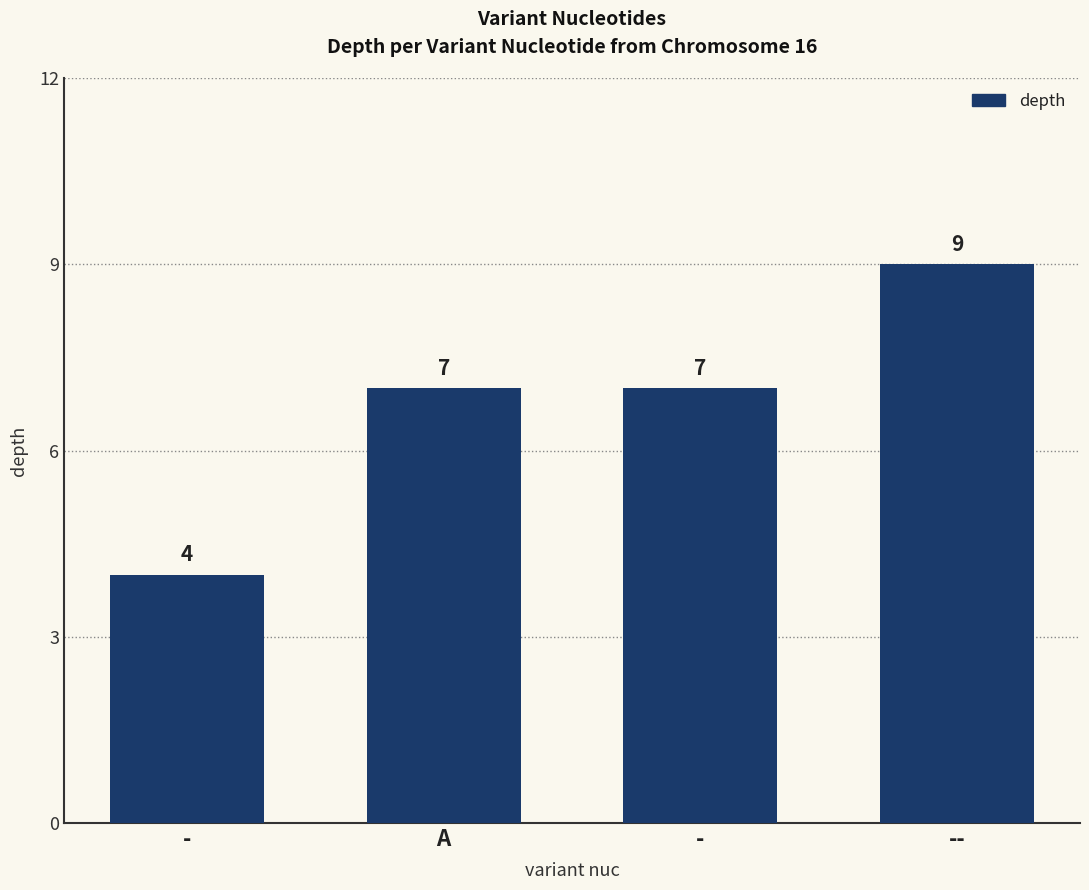

How many bars are there in total?

4